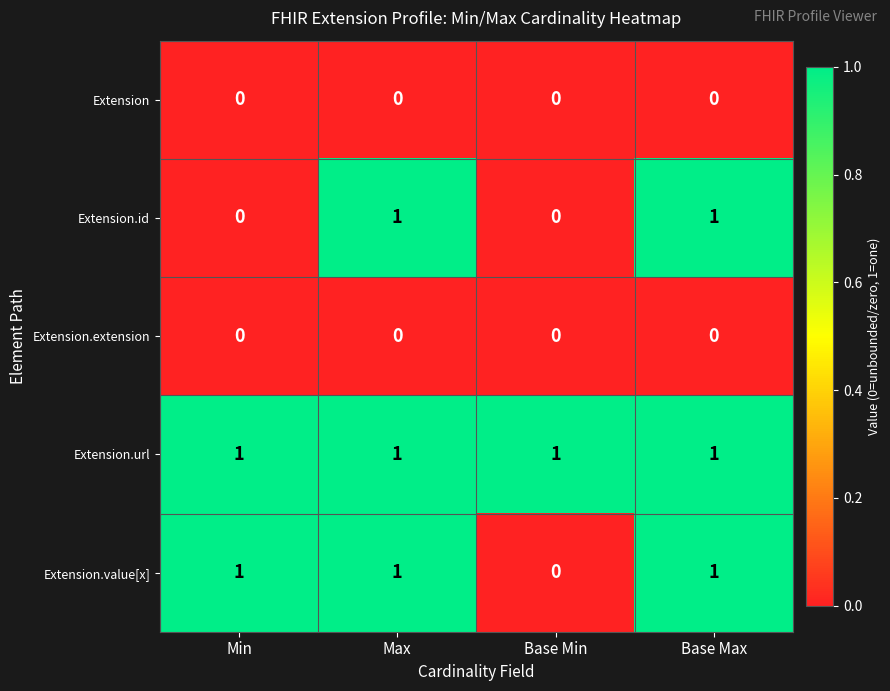

Which series has the largest total across all categories?

Extension.url